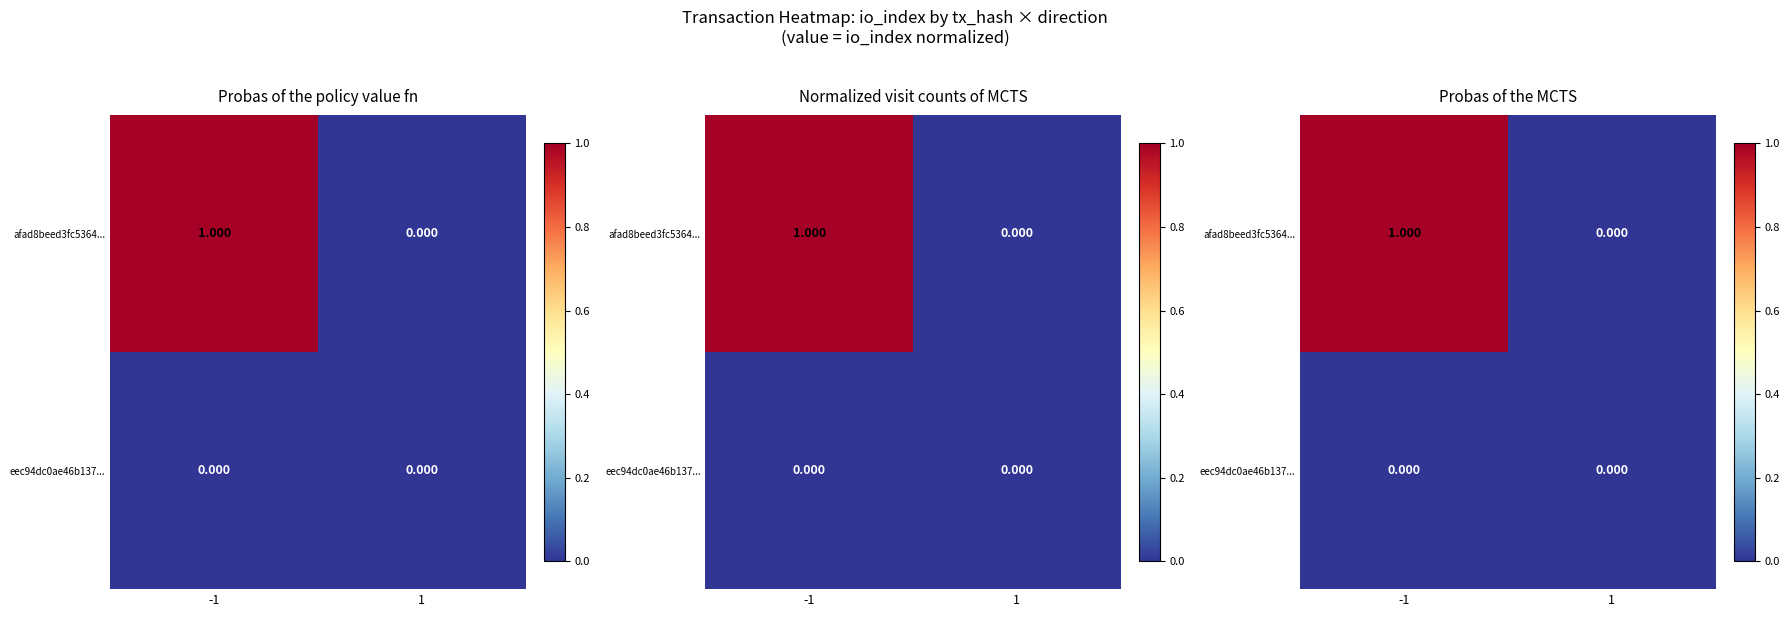

Count the afad8beed3fc5364... values in the range 0 to 1.

2